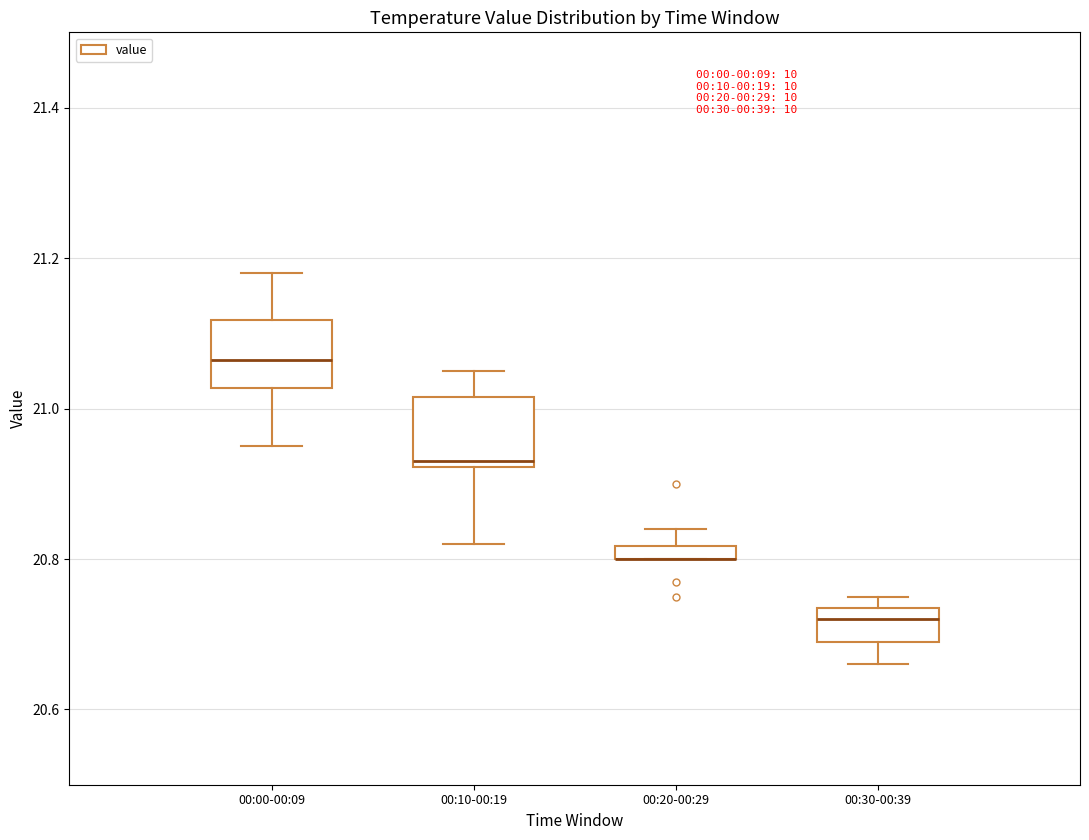

Where is the lower edge of the box for 00:20-00:29 on the y-axis? The values are not printed on the chart, so give them approximately, as read against the axis.

20.80